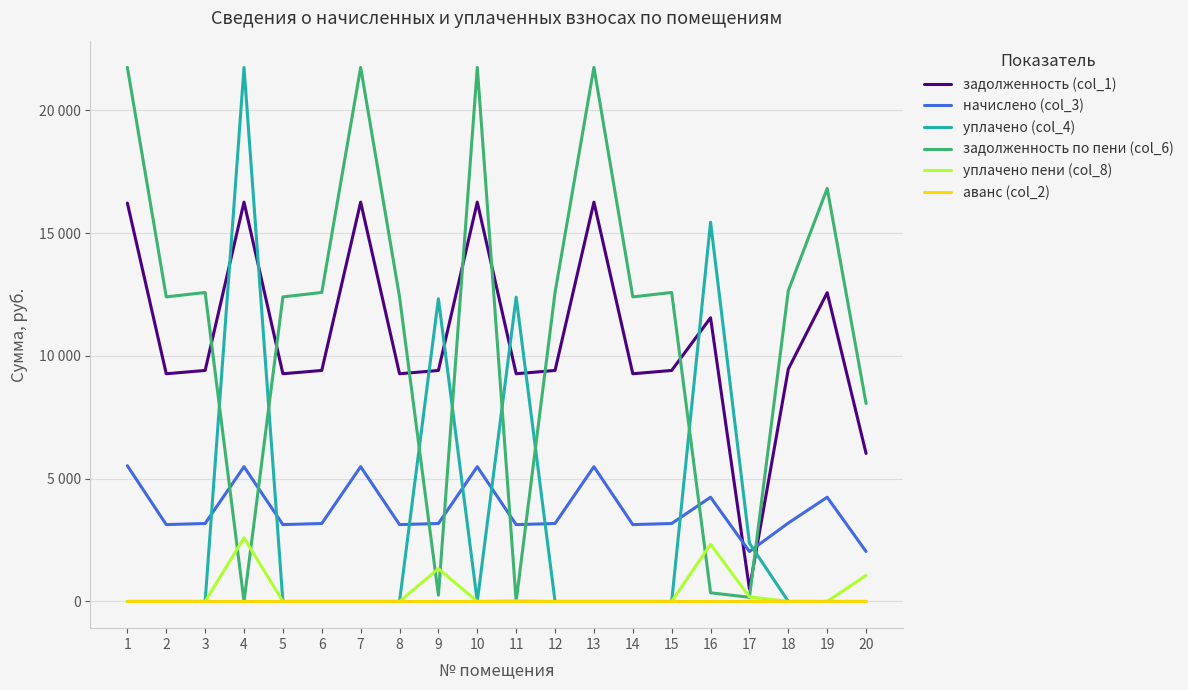

Between 9 and 11, which series saw the biggest shift?

уплачено пени (col_8)